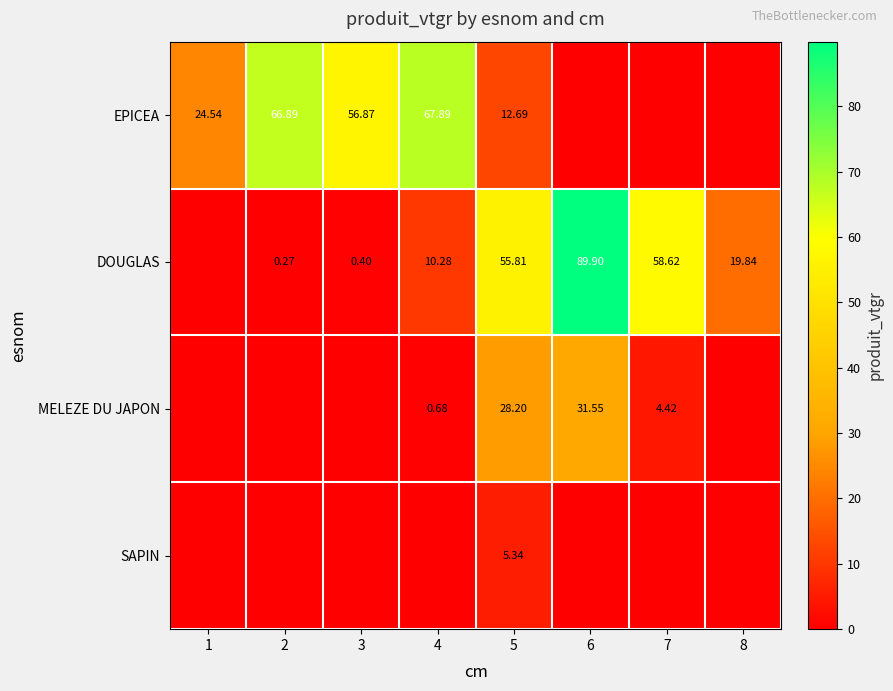

Is the value of MELEZE DU JAPON at 4 greater than the value of DOUGLAS at 2?

Yes